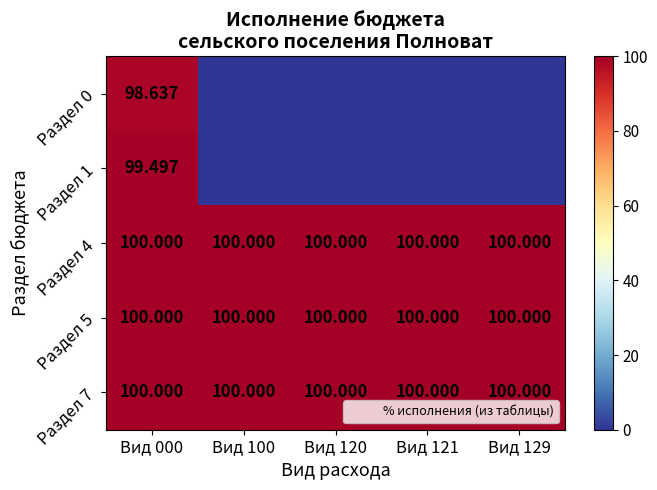

Is it true that Раздел 5 equals 100.0 at Вид 000?

True